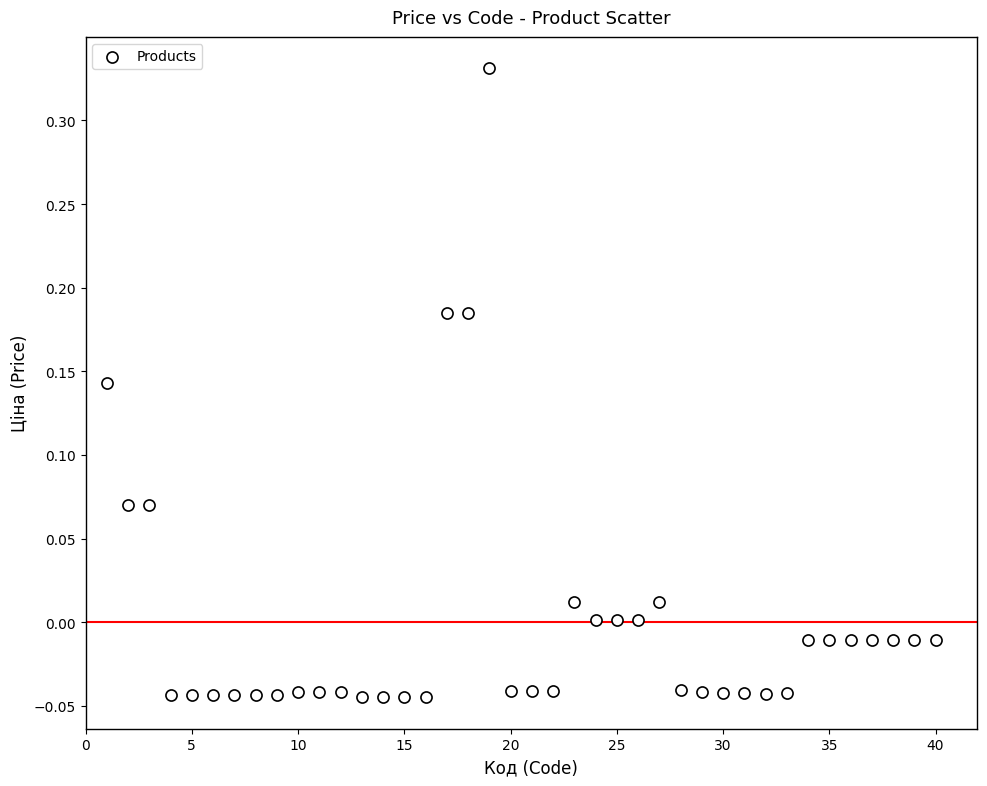

What is the range of Y values (max minus min)?

0.4